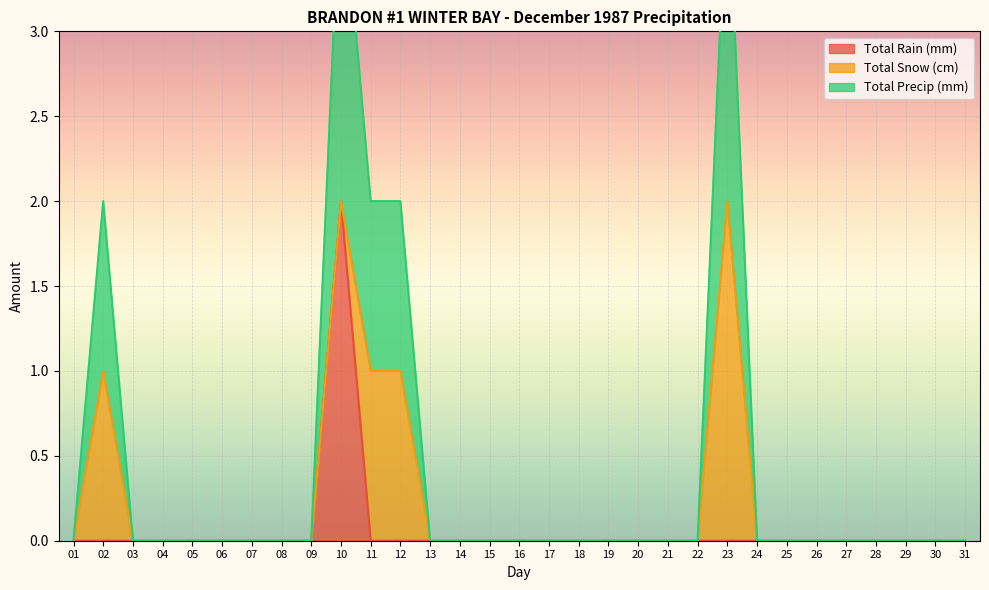

True or false: Total Precip (mm) and Total Rain (mm) intersect in this chart.

False